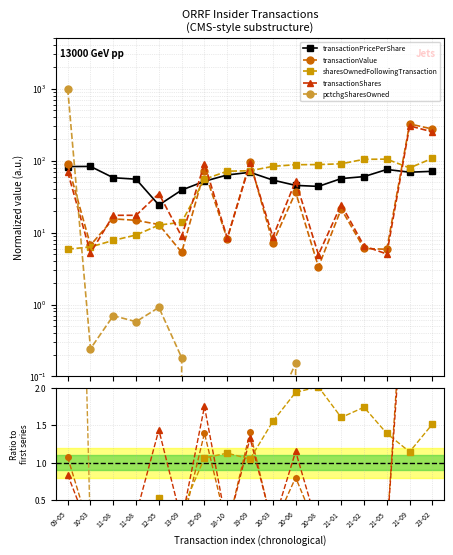

What is the average value of the pctchgSharesOwned series?

0.7